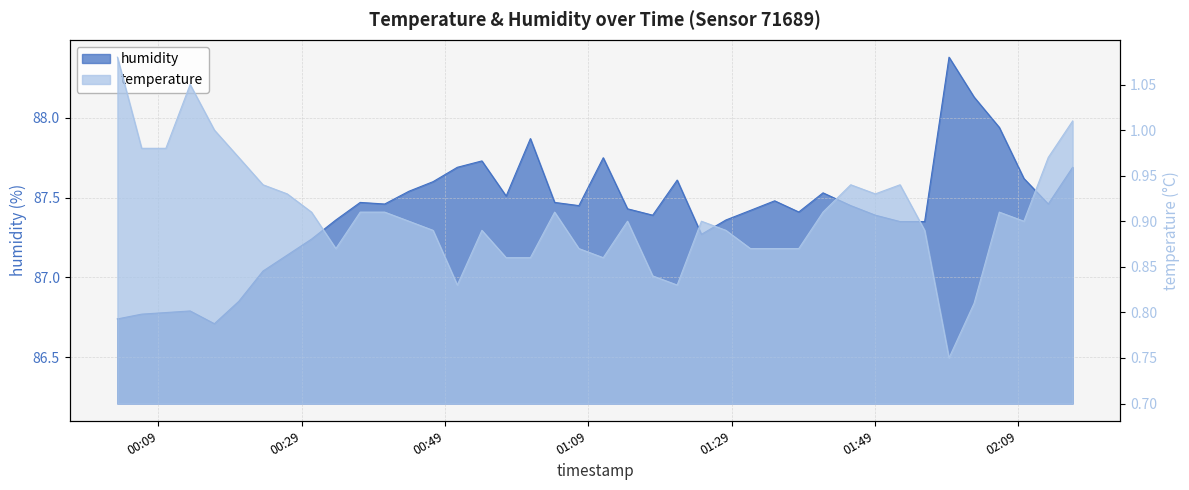

What is the greatest value displayed?

88.4